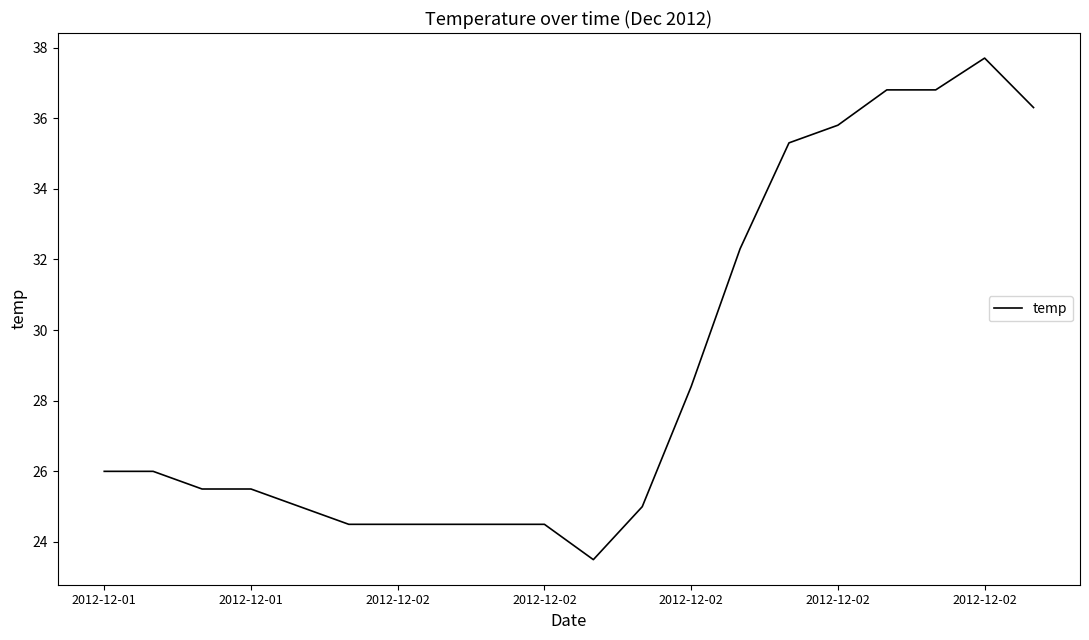

What is the minimum value shown in the chart?

23.5